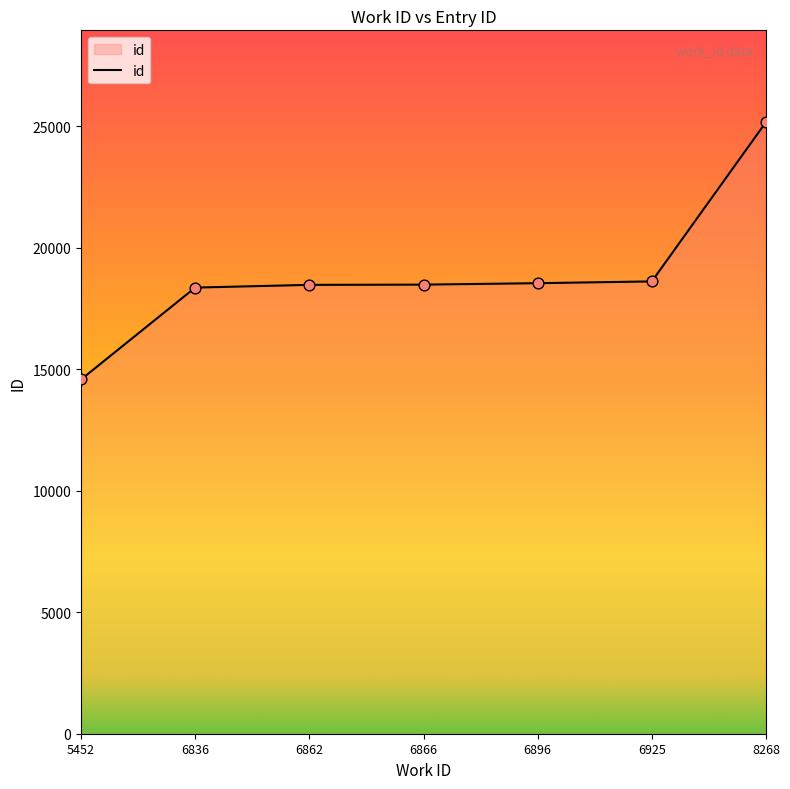

What is the change in value from 6836 to 6866?

+122